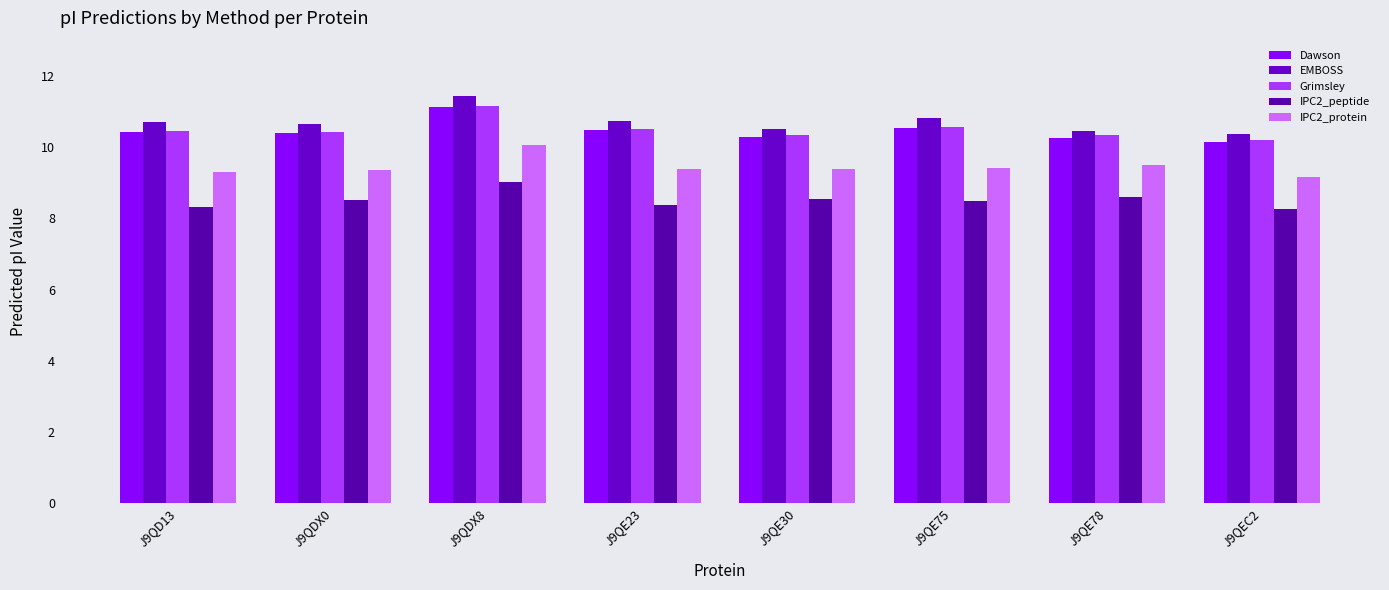

Which category has the highest value across all series?

J9QDX8